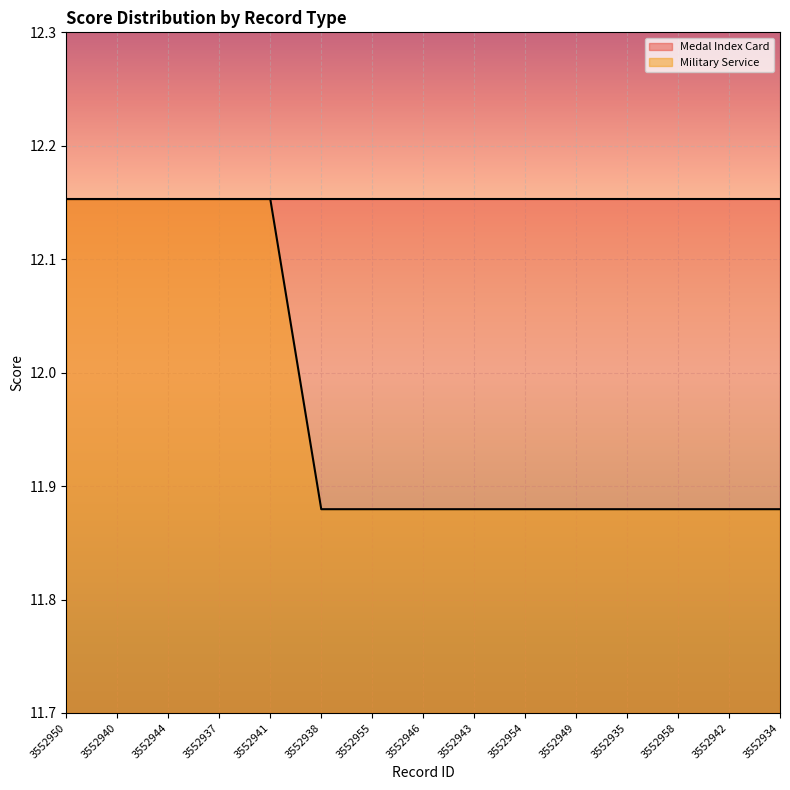

How many values are between 11 and 12?

10